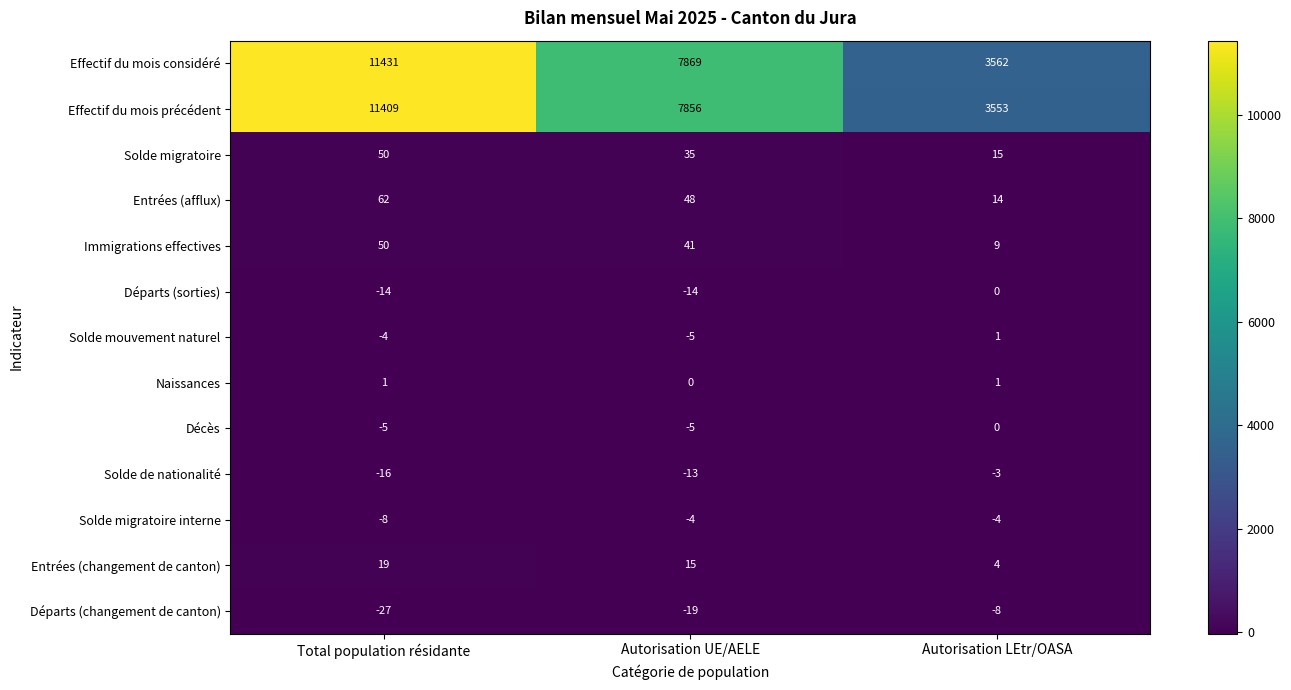

At how many categories does at least one series exceed 5049?

2